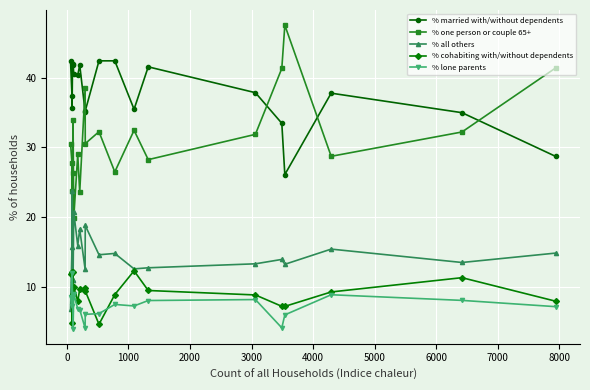

What is the minimum value shown in the chart?

4.0